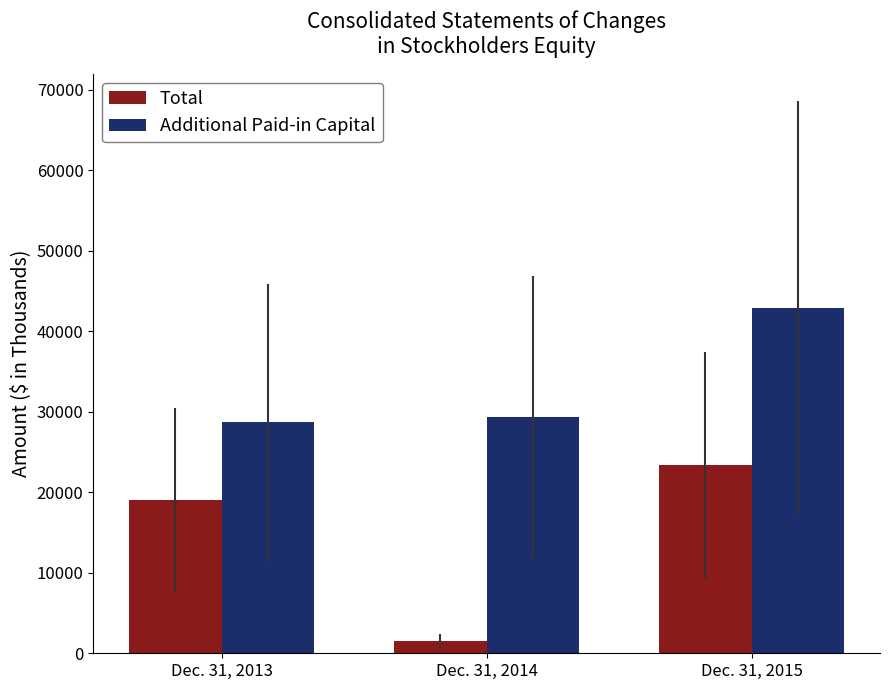

What is the difference between the Additional Paid-in Capital values at Dec. 31, 2014 and Dec. 31, 2013?

647